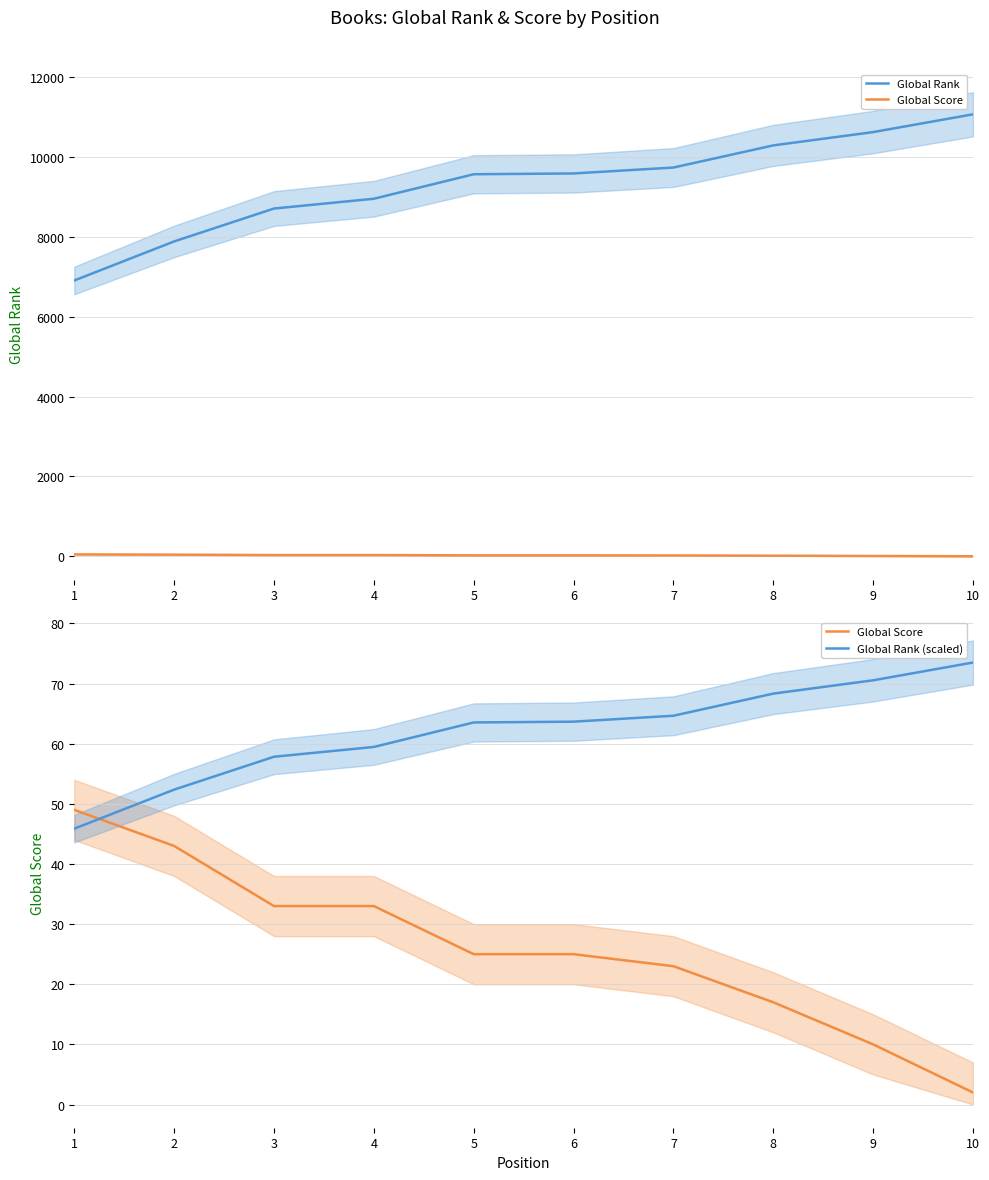

What is the spread (max minus min) of values at 8?

10267.0